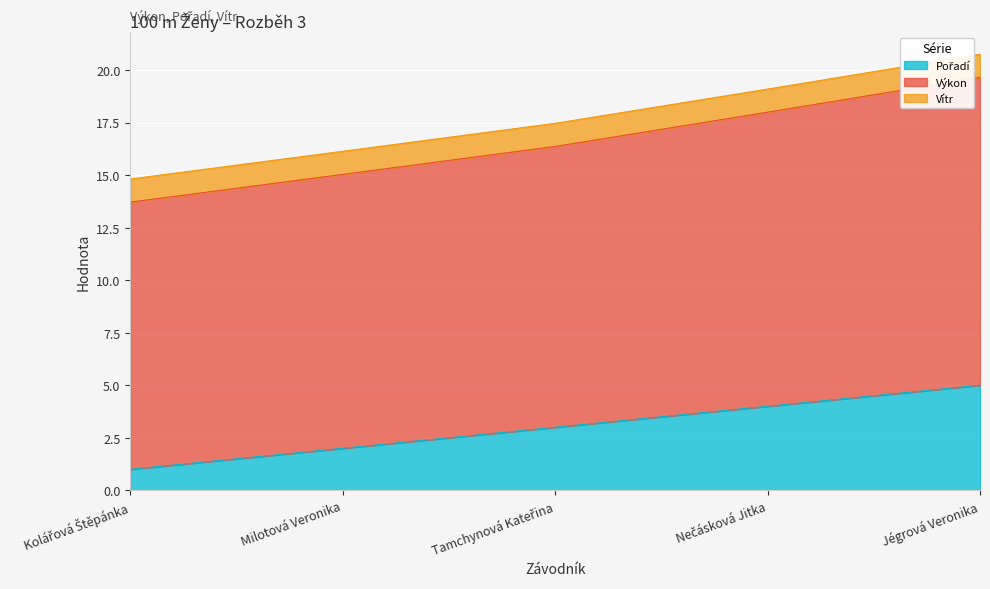

What position from the right is Tamchynová Kateřina?

3